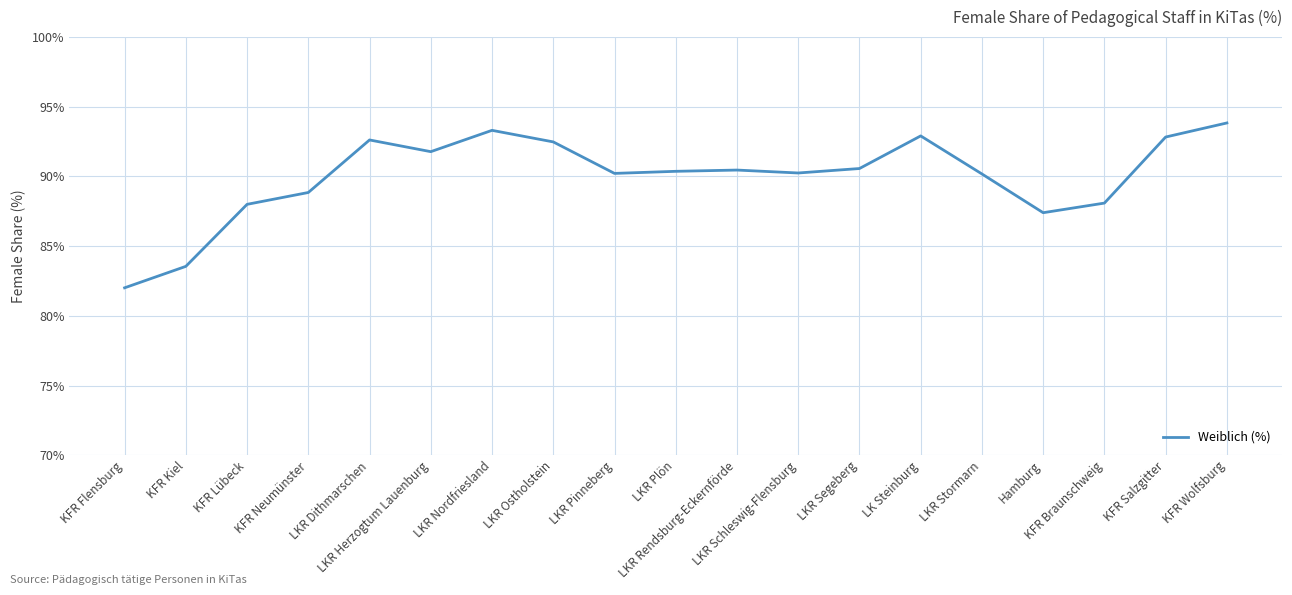

What is the difference between the maximum and minimum values?

11.8